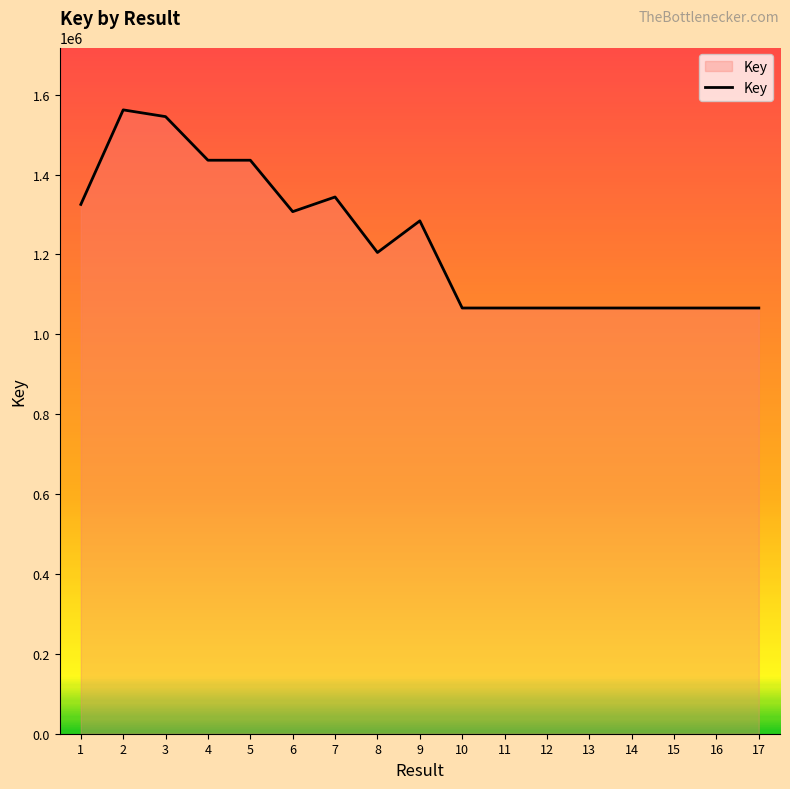

At which category does the chart reach its peak across all series?

2